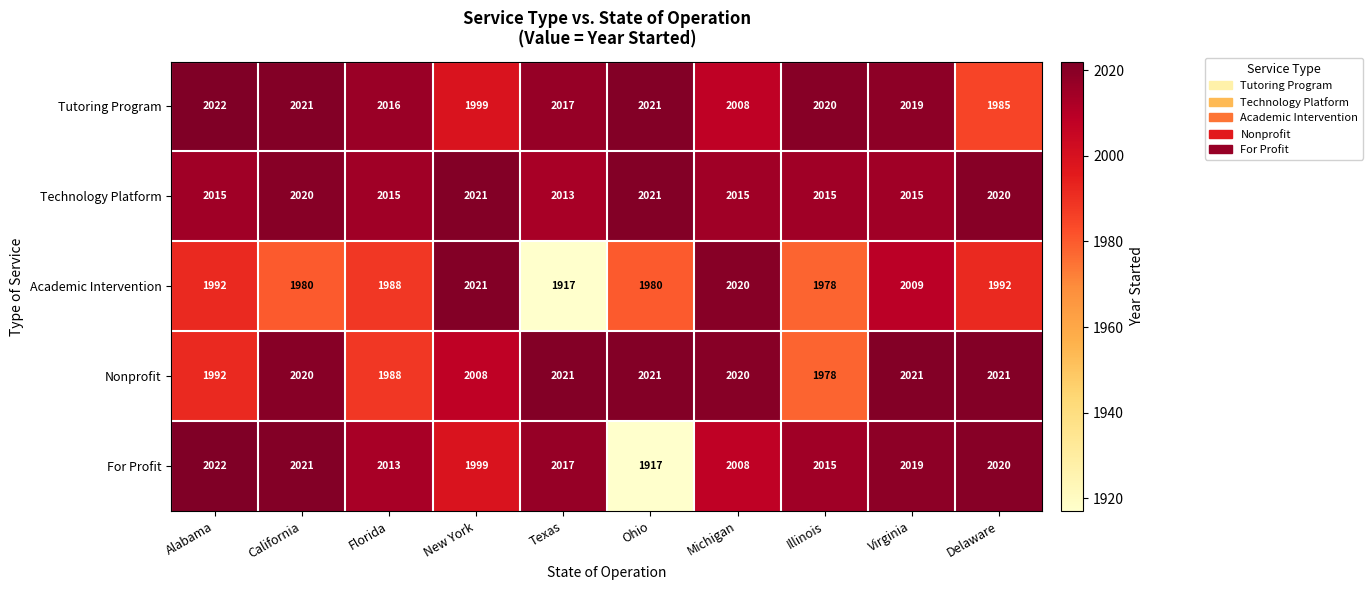

What is the sum of all Academic Intervention values?

19877